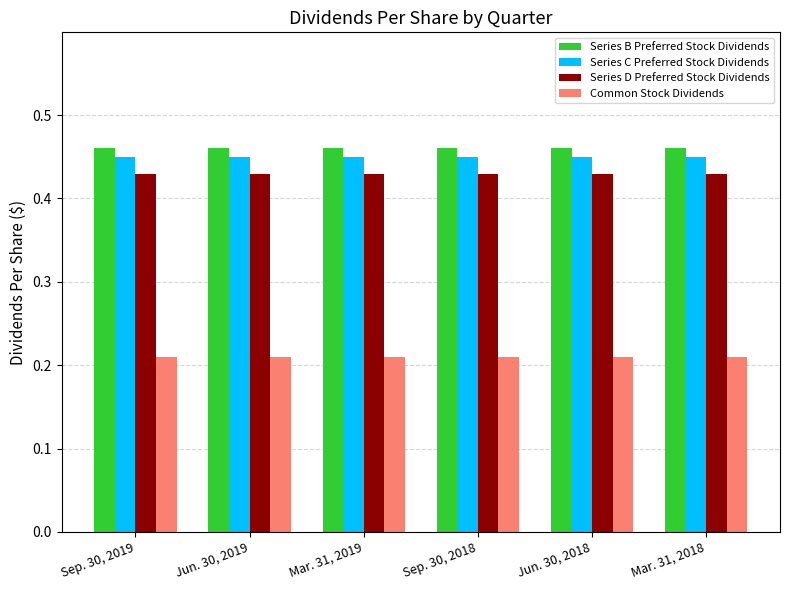

What is the sum of all Common Stock Dividends values?

1.3